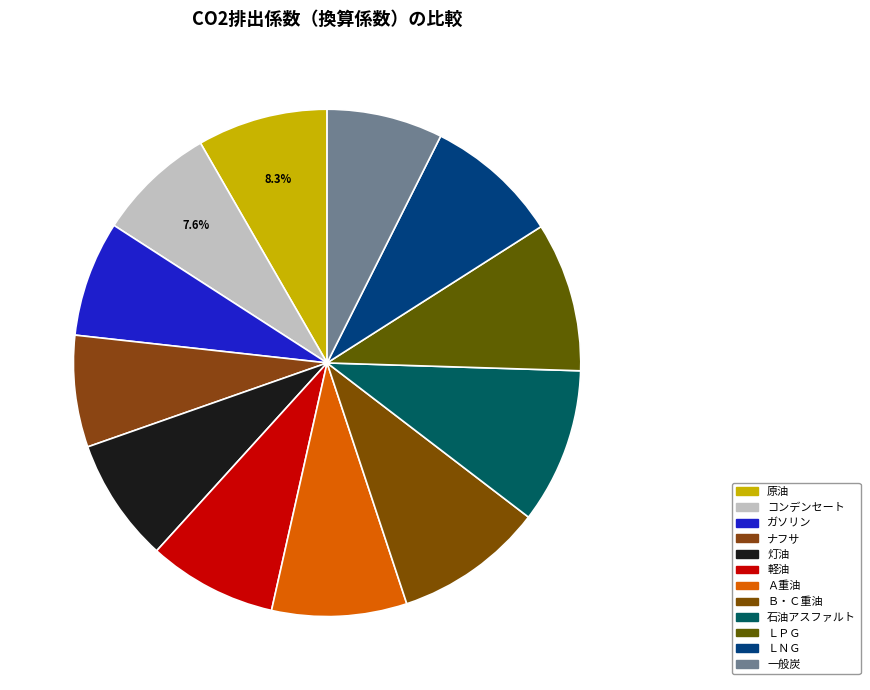

How many slices are in this pie chart?

12